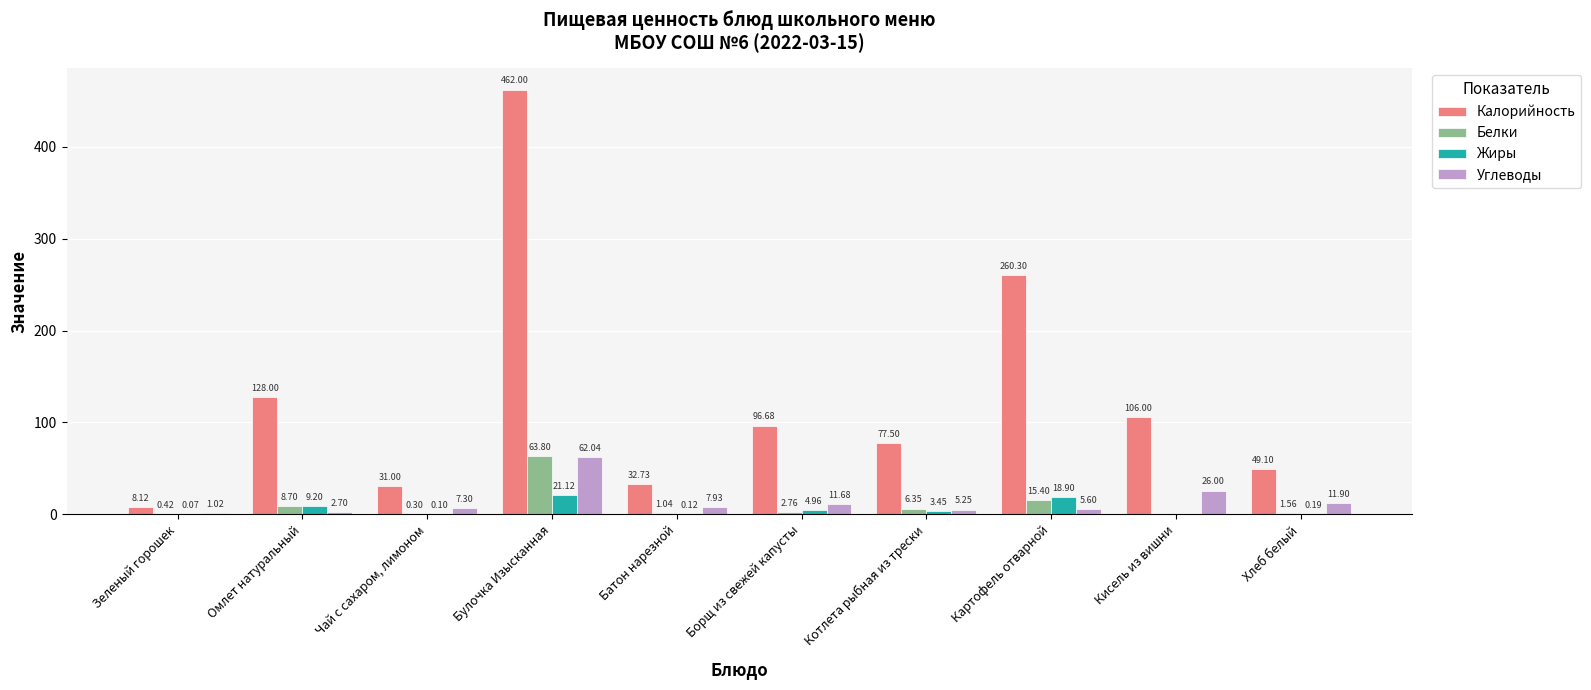

How many data points in Углеводы are above 7?

6